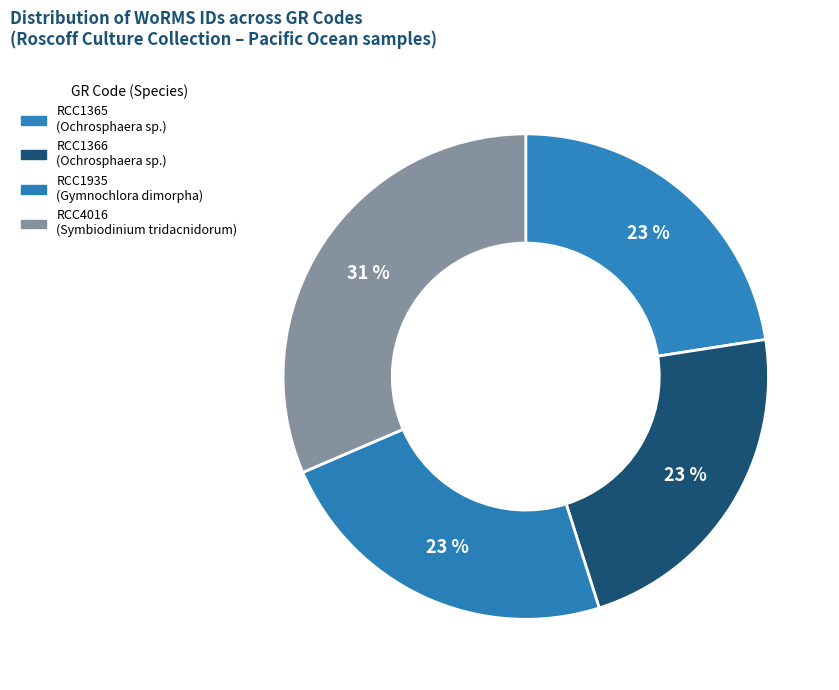

What is the largest slice in the pie chart?

RCC4016